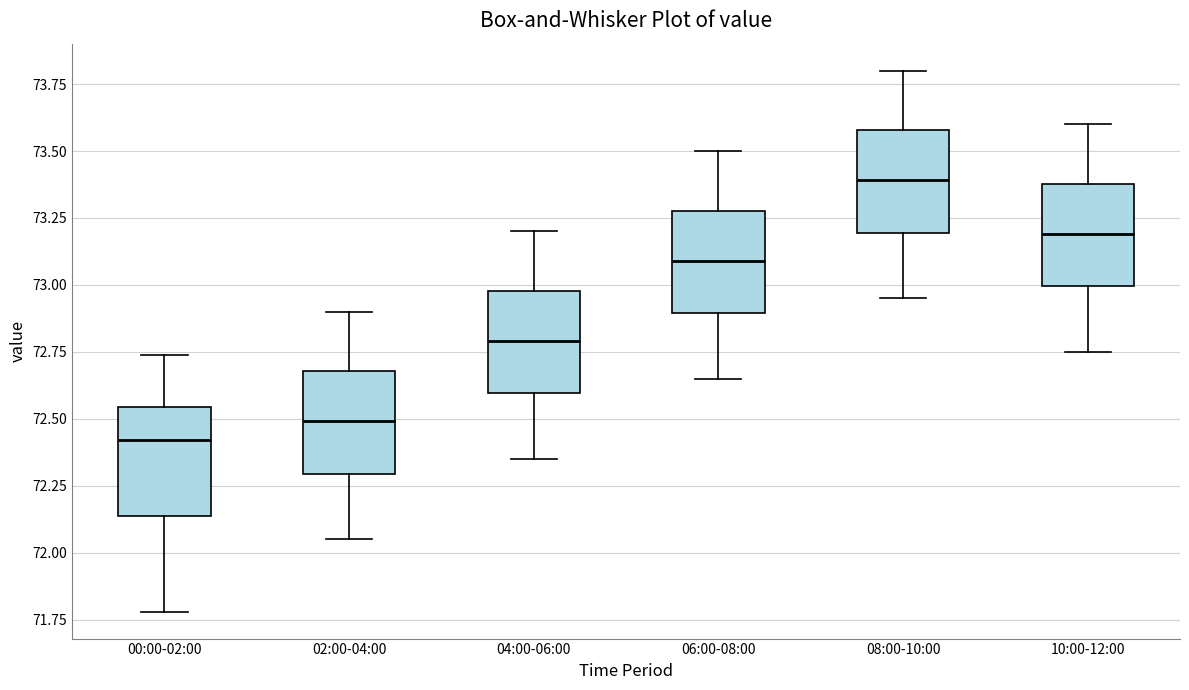

Where does the upper whisker of the box for 02:00-04:00 end on the y-axis? The values are not printed on the chart, so give them approximately, as read against the axis.

72.90